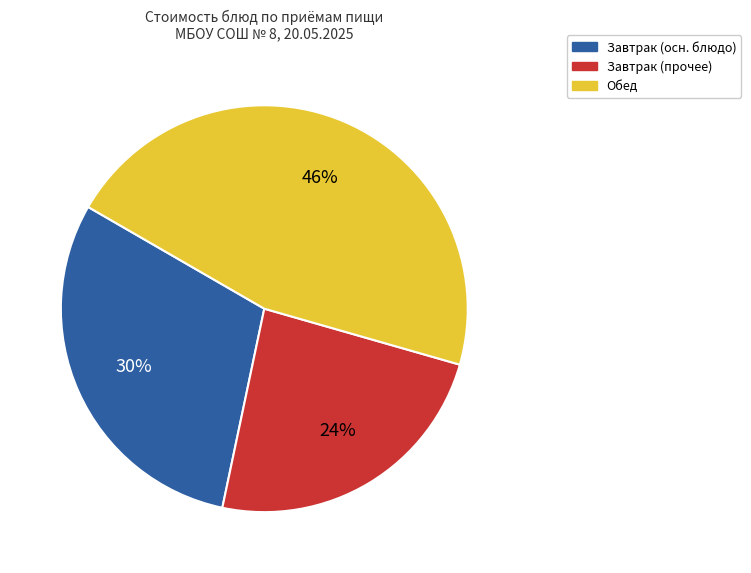

Is there any slice that represents more than half of the pie?

No